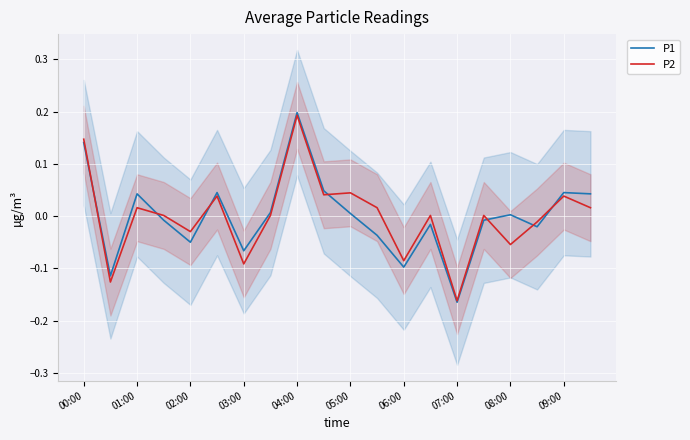

At which label does P2 reach its minimum?

07:00